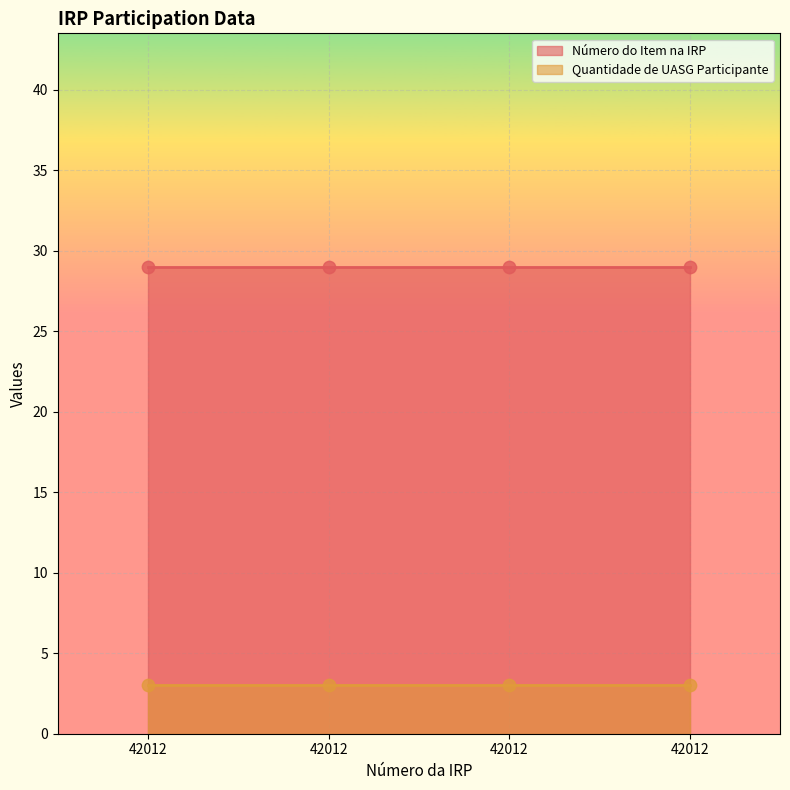

What is the total value across all series at 42012?

32